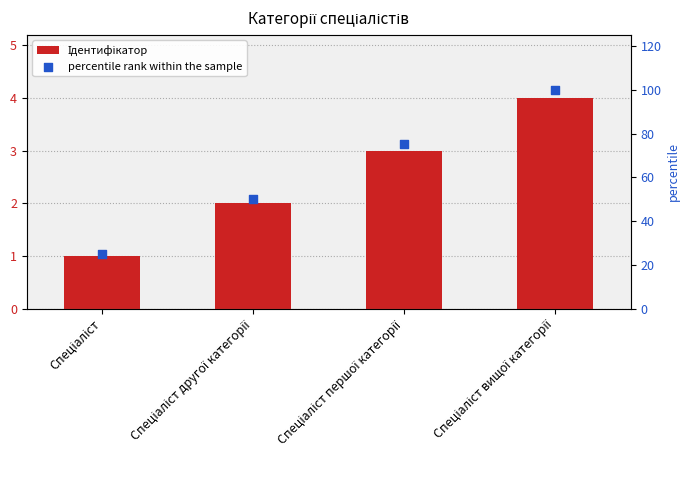

Which series has the largest total across all categories?

percentile rank within the sample